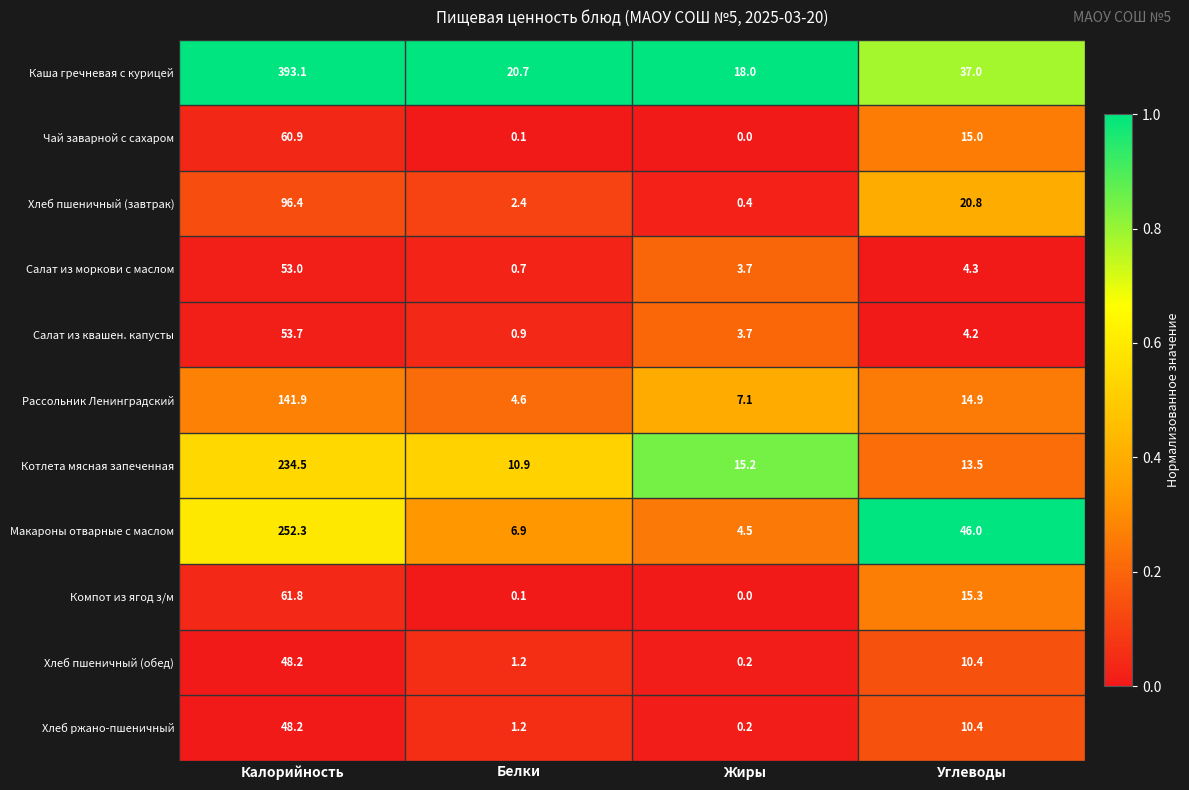

True or false: Котлета мясная запеченная has a value of 13.5 at Углеводы.

True